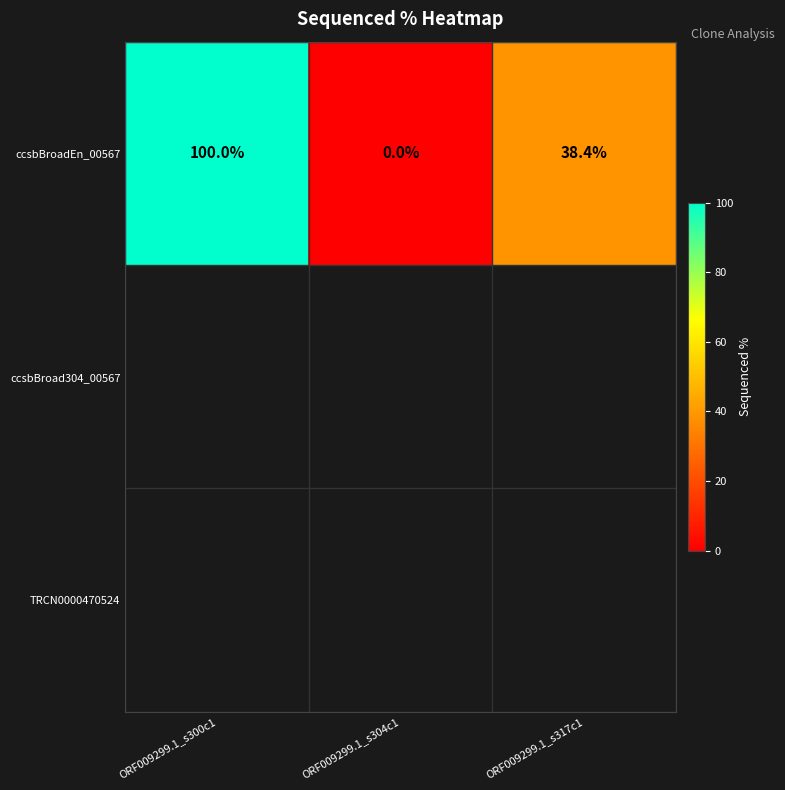

The value of ccsbBroadEn_00567 at ORF009299.1_s300c1 is 100.0. True or false?

True